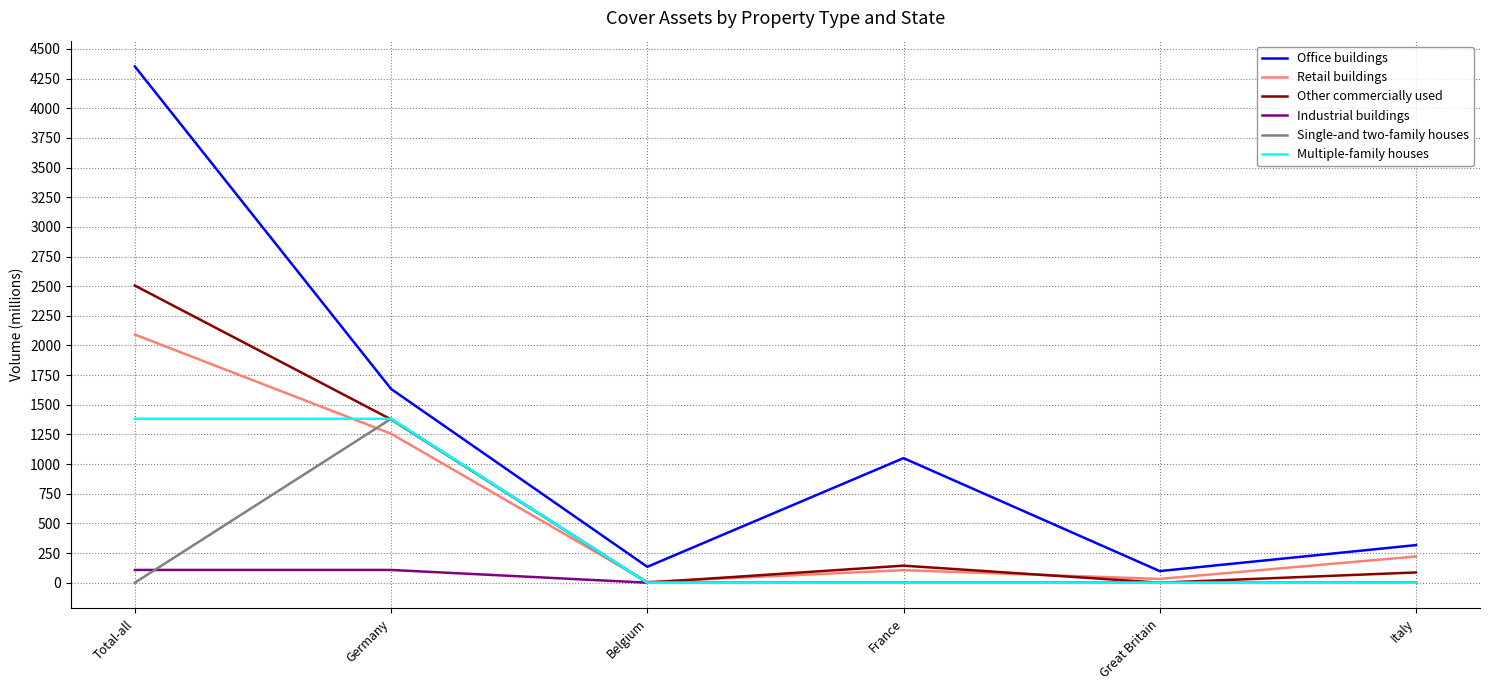

True or false: Office buildings and Other commercially used intersect in this chart.

False